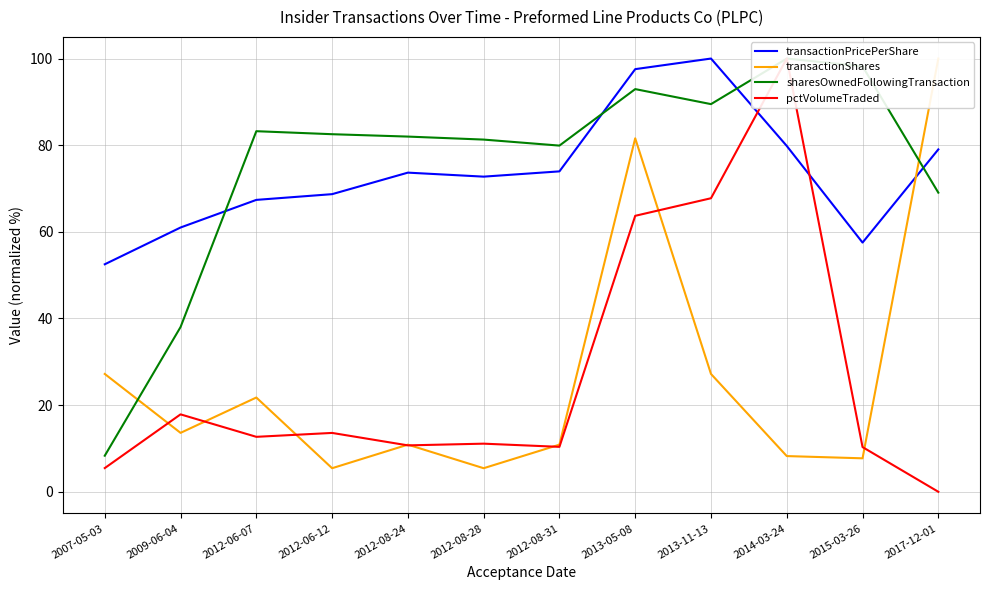

The value of pctVolumeTraded at 2013-11-13 is 16.3. True or false?

False